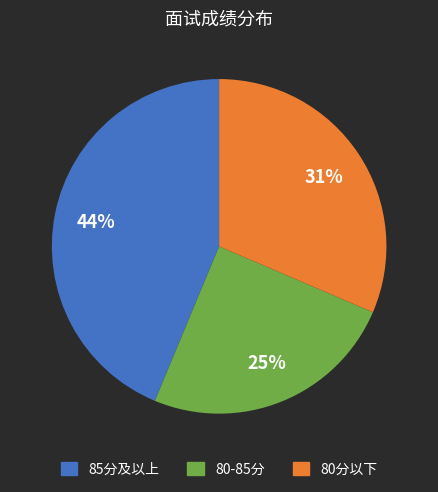

True or false: 80分以下 accounts for 31% of the total.

True